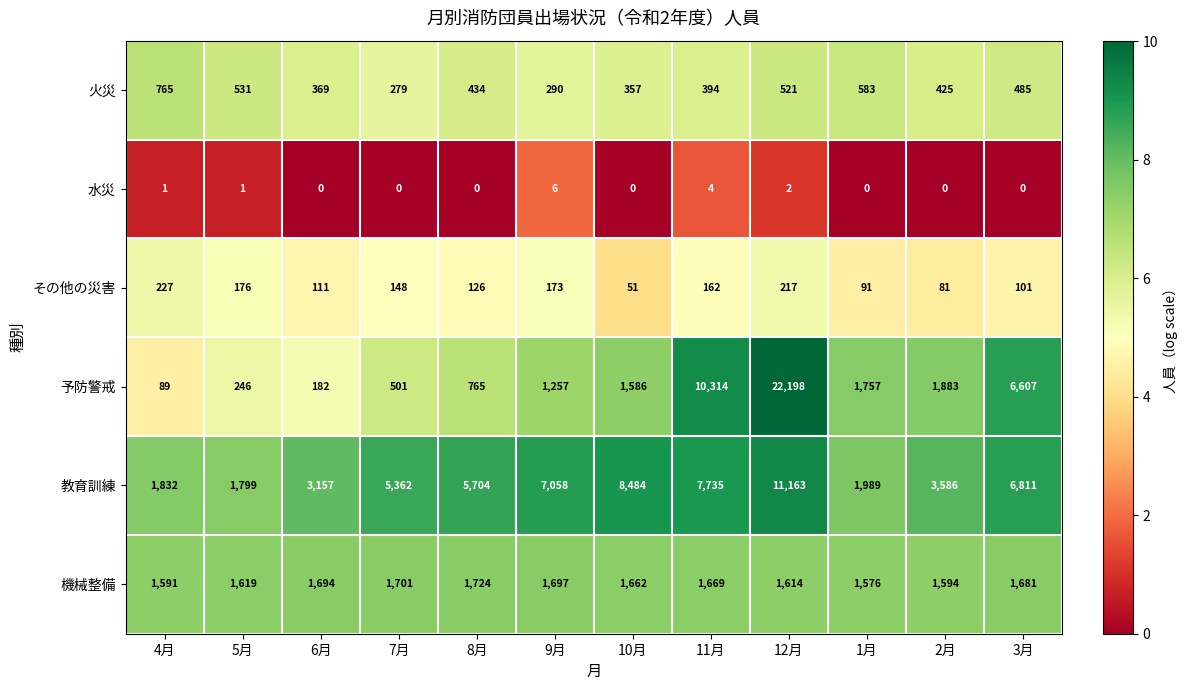

Rank the series at 2月 from highest to lowest value.

教育訓練, 予防警戒, 機械整備, 火災, その他の災害, 水災